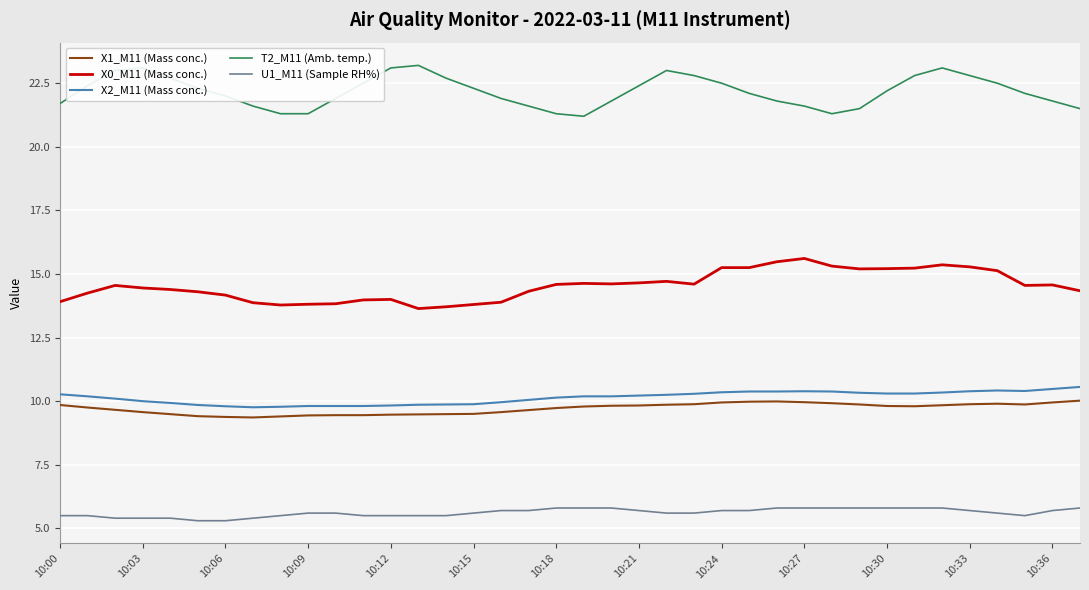

What is the sum of all X0_M11 (Mass conc.) values?

552.2